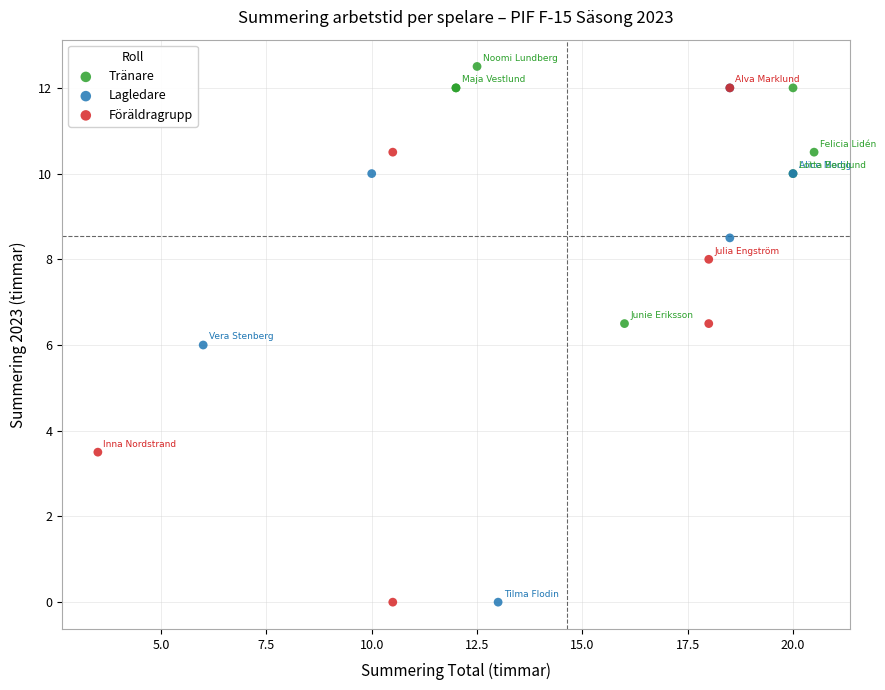

What are all the series names shown in the legend?

Tränare, Lagledare, Föräldragrupp